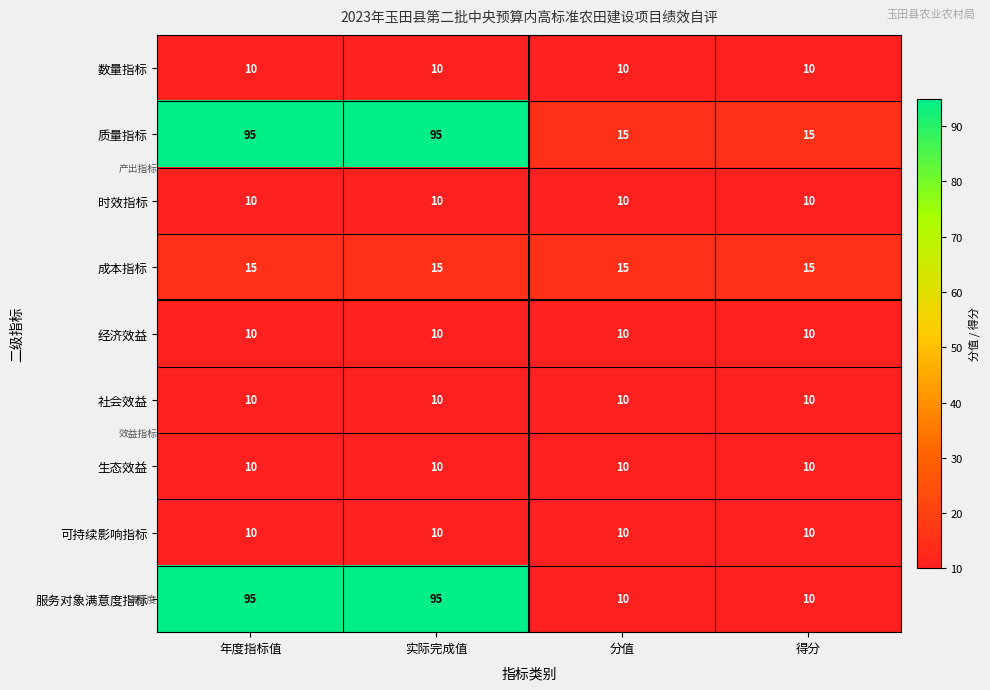

True or false: 社会效益 has a value of 10 at 得分.

True